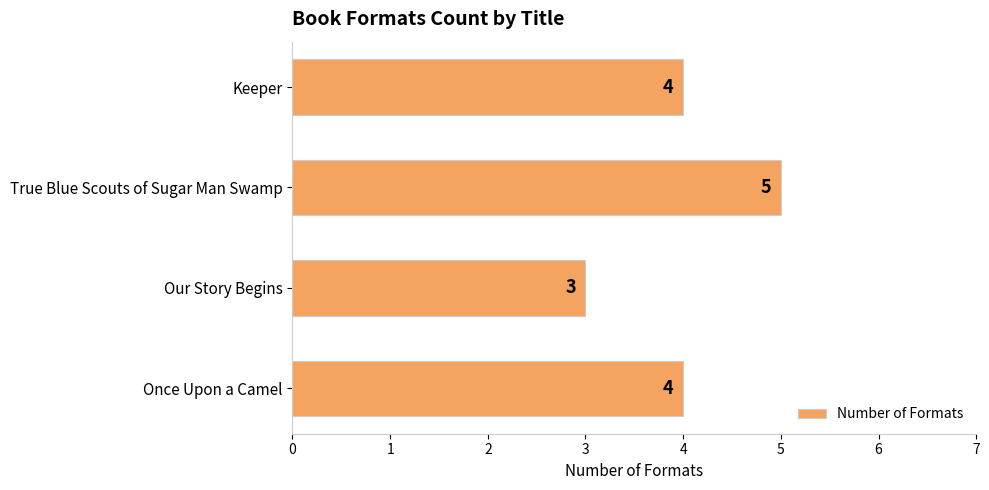

Are the bars grouped side by side (vs. stacked)?

No